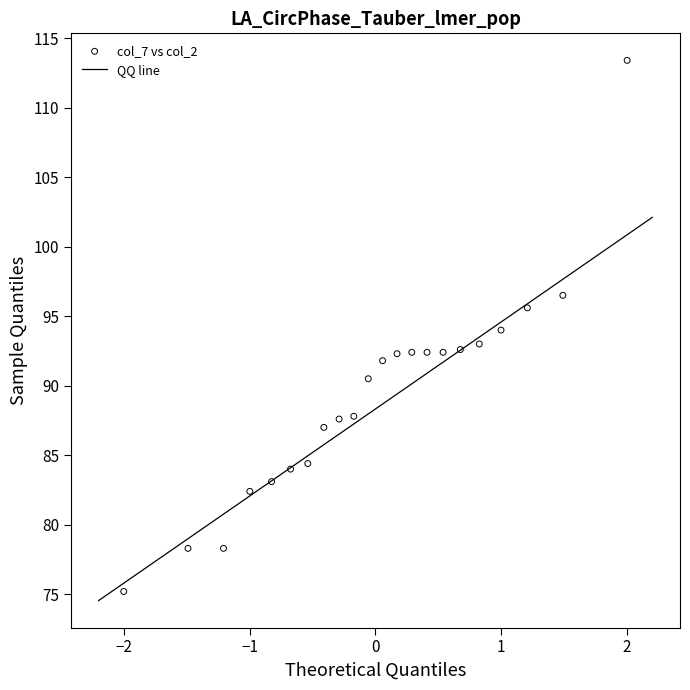

What is the range of X values (max minus min)?

4.0